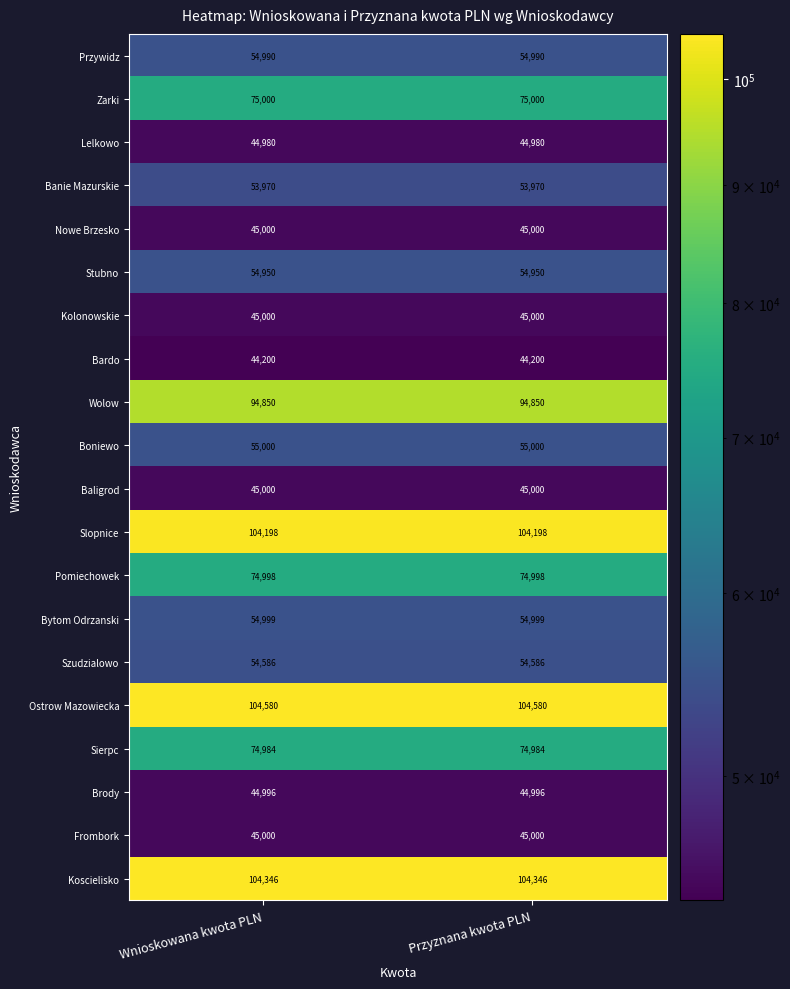

What is the minimum value for Bardo?

44200